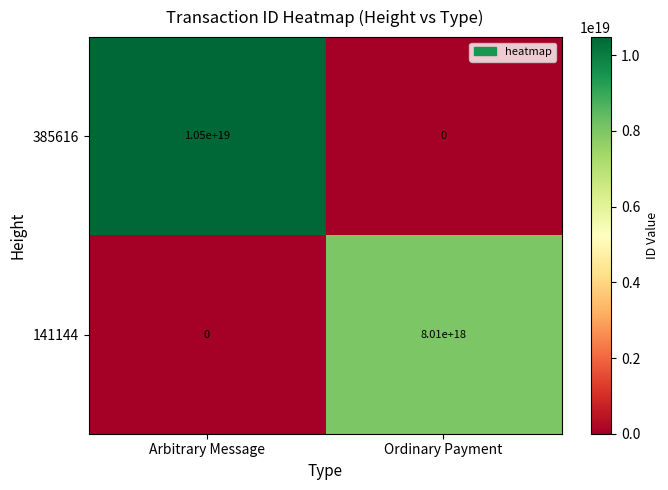

Which category has the lowest value in the 141144 series?

Arbitrary Message